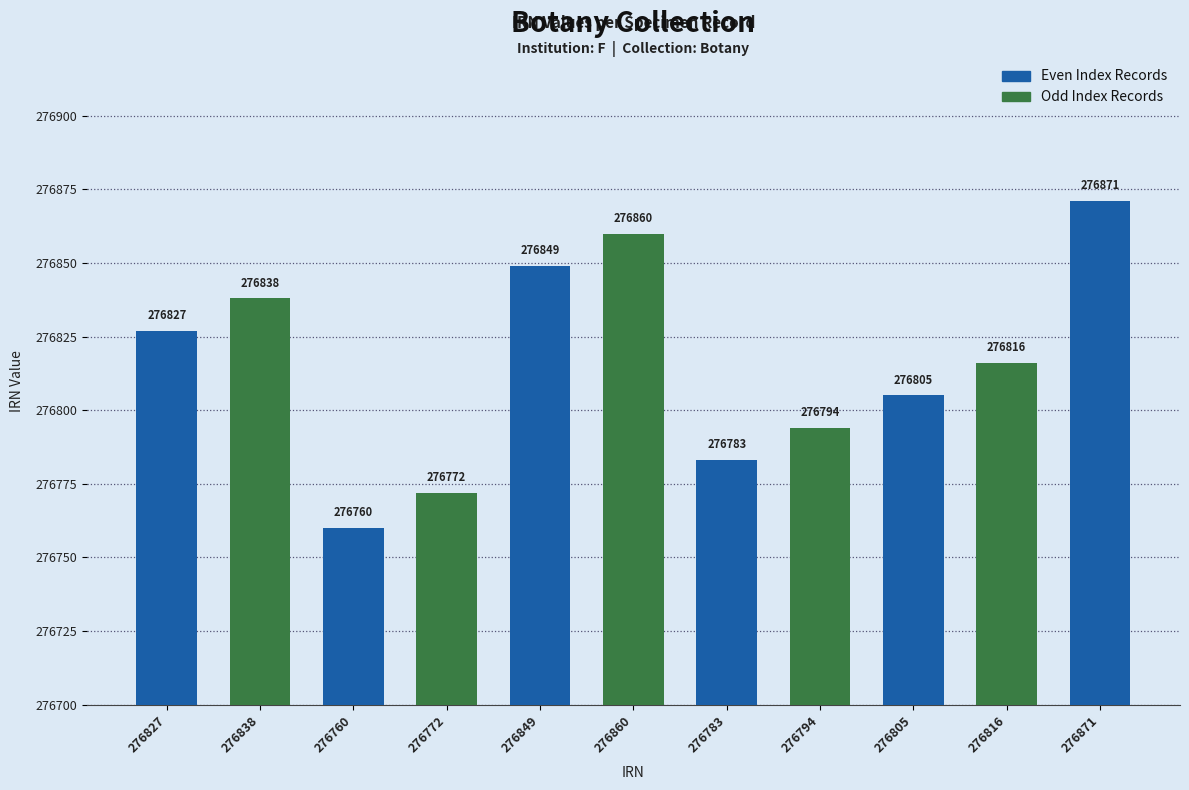

What is the difference between the maximum and minimum values?

111